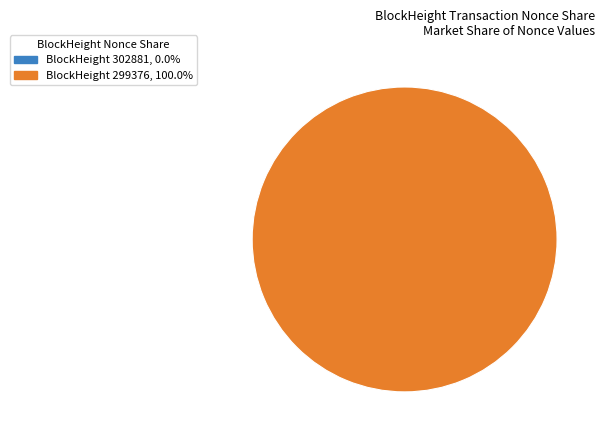

To the nearest percent, what portion does 299376 represent?

100%